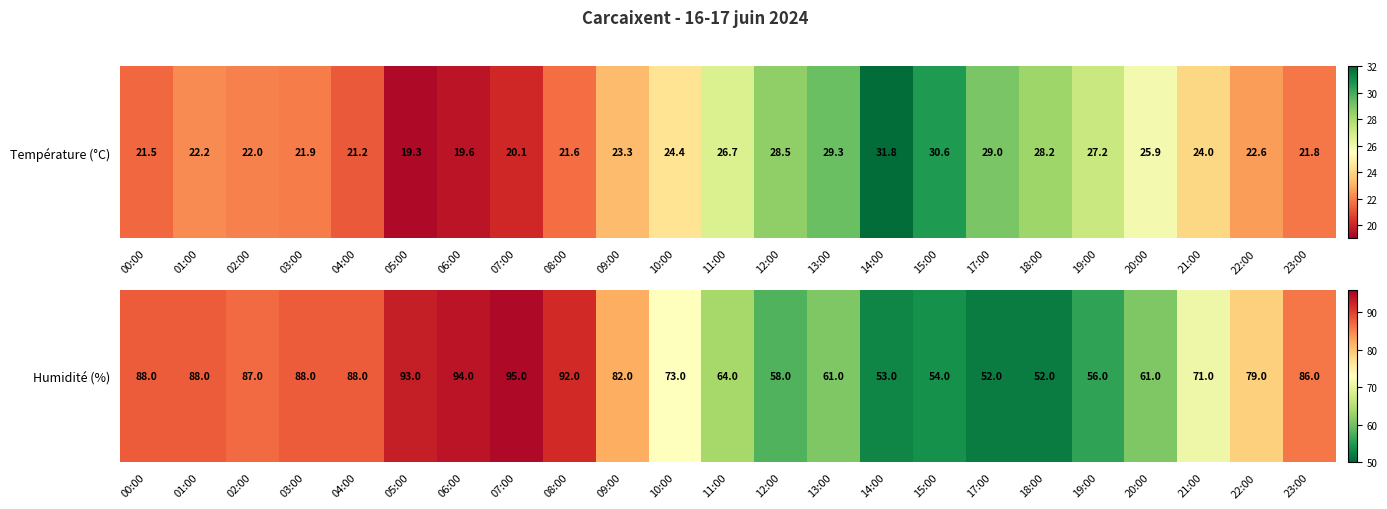

The chart shows a value of 28 at 14:00. True or false?

False